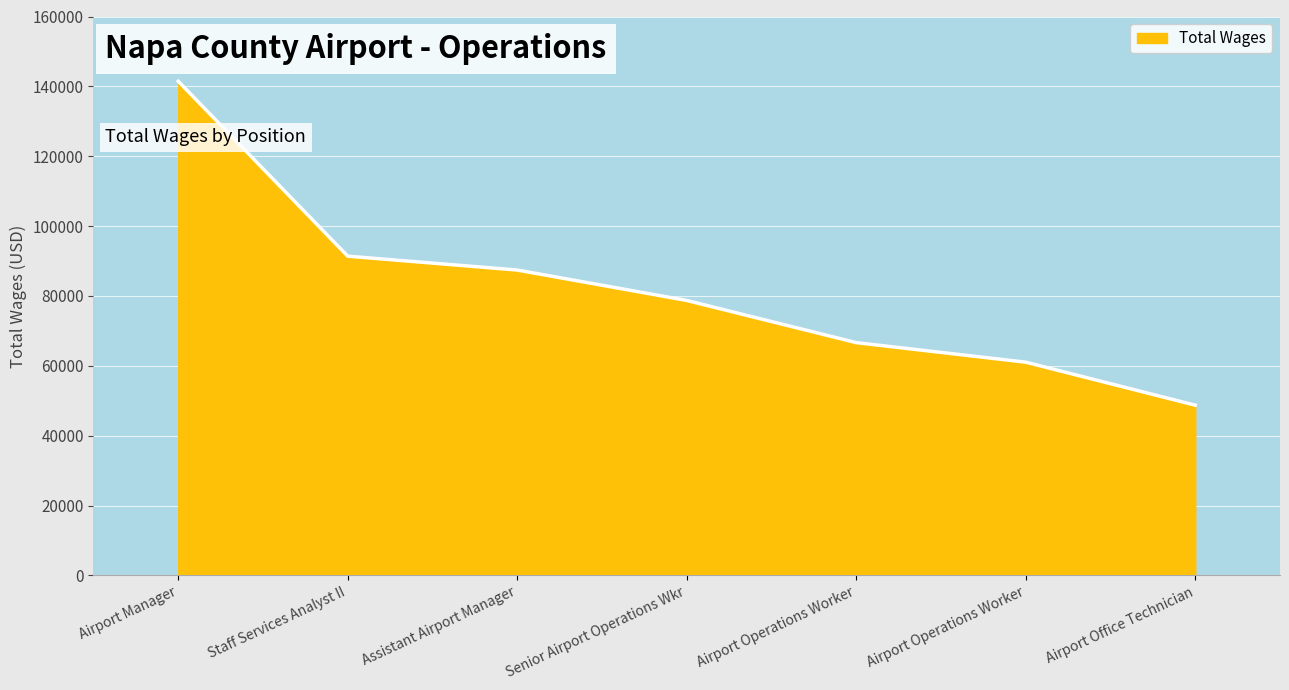

Is it true that the value at Staff Services Analyst II is 91386?

True